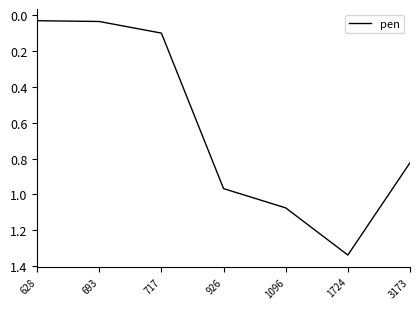

What is the difference between the values at 1096 and 1724?

0.3